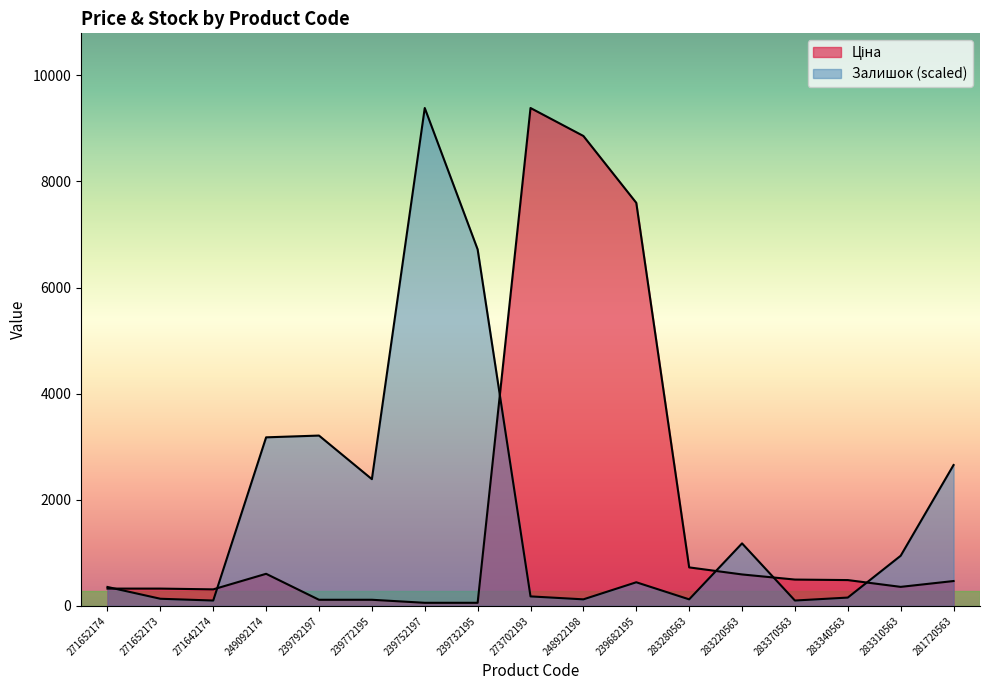

Rank the series at 239792197 from highest to lowest value.

Залишок, Ціна